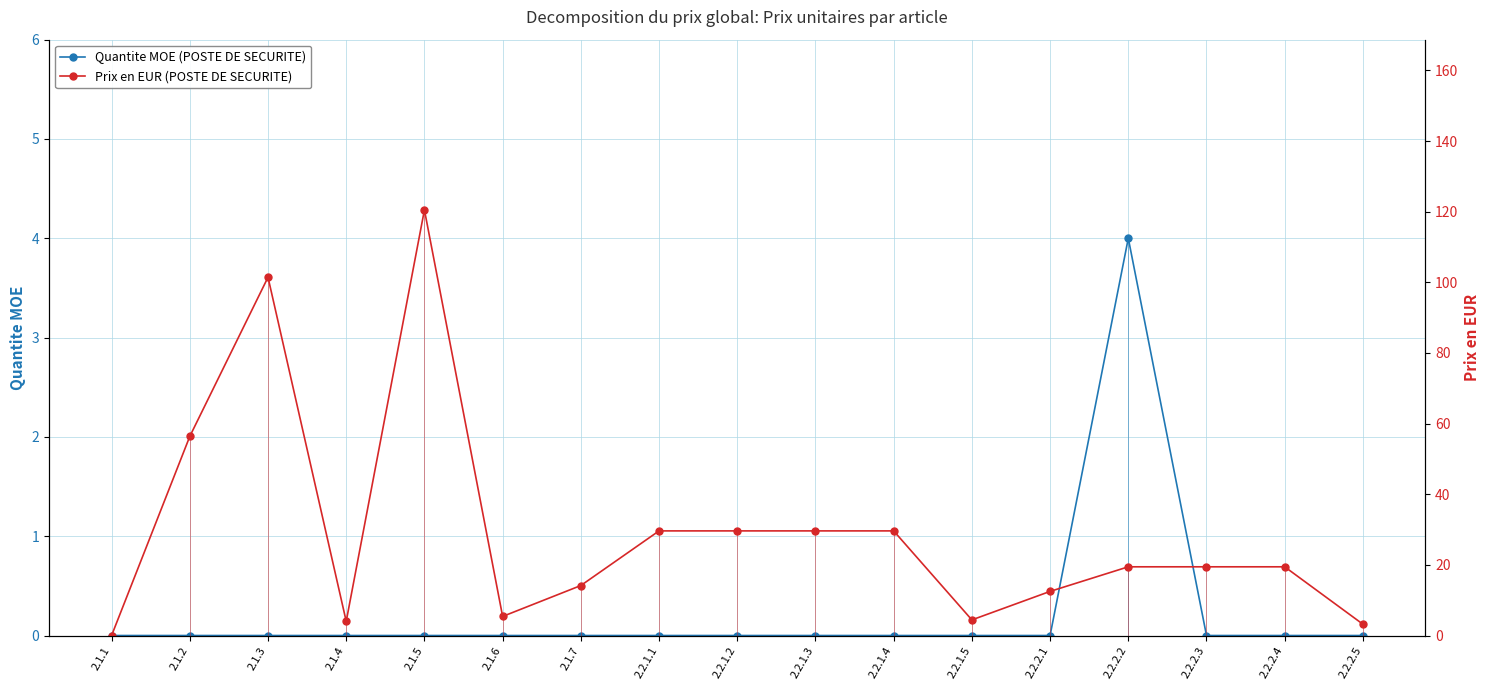

How many Quantite MOE (POSTE DE SECURITE) values are between 0 and 1?

16